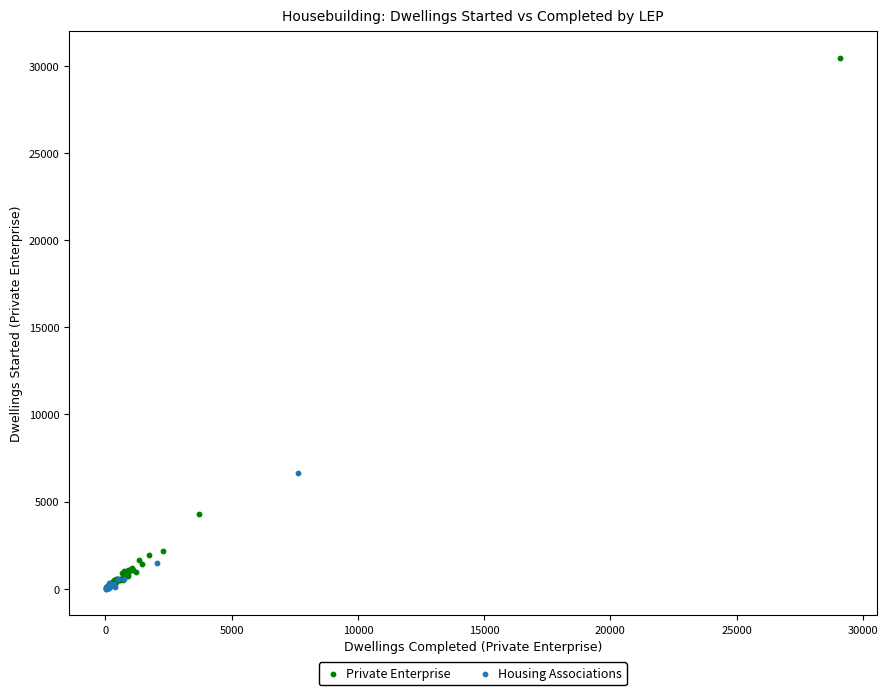

Which series reaches the maximum Y coordinate?

Private Enterprise